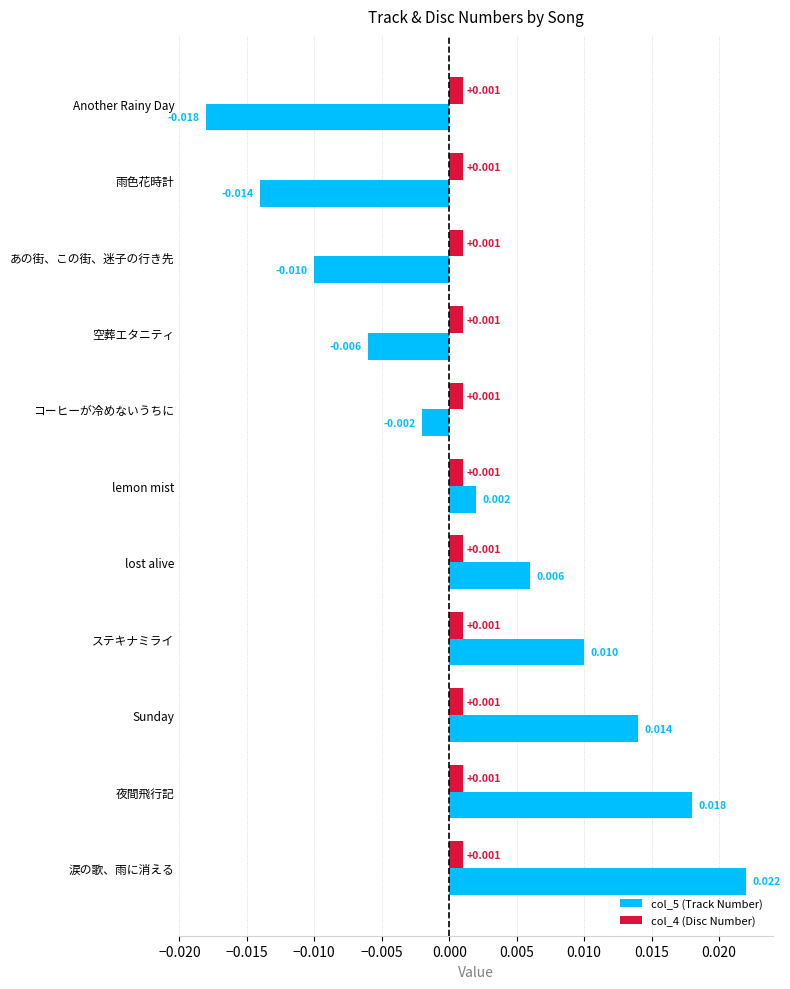

At which label does col_5 (Track Number) reach its minimum?

Another Rainy Day